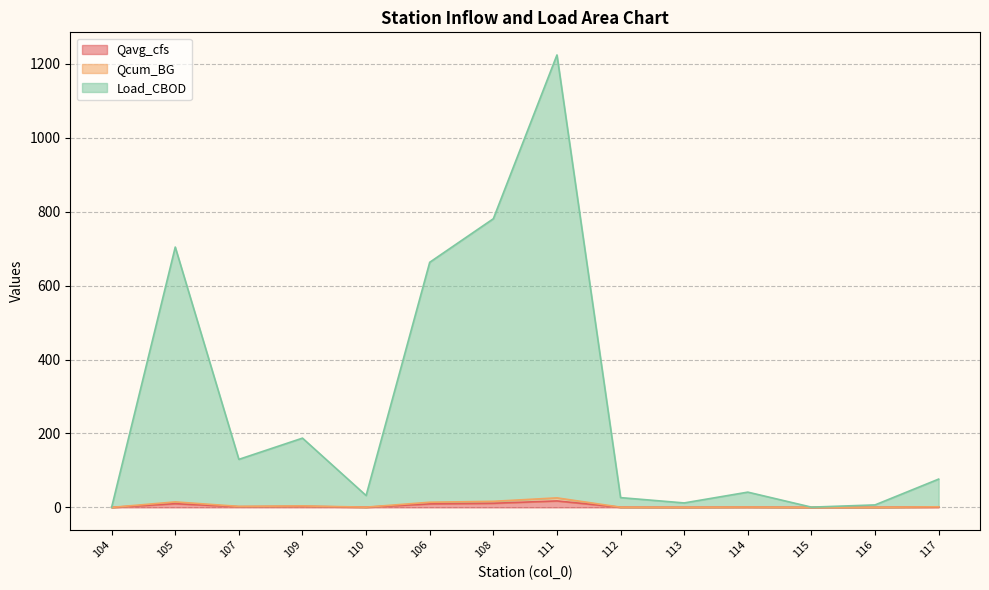

How many interior local peaks does the Qcum_BG series have?

4